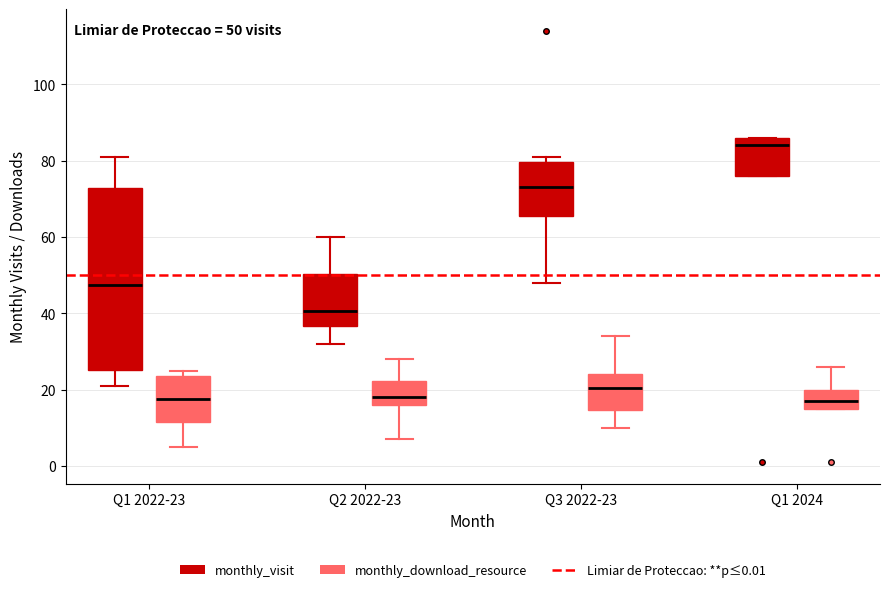

Which box is the tallest, from its lower edge to its upper edge?

Q1 2022-23 (monthly_visit)